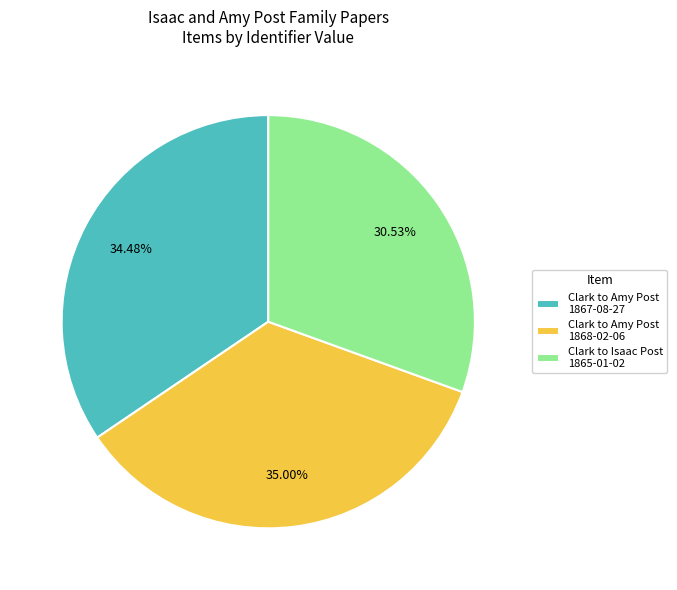

Between Clark to Amy Post 1868-02-06 and Clark to Amy Post 1867-08-27, which is larger?

Clark to Amy Post 1868-02-06